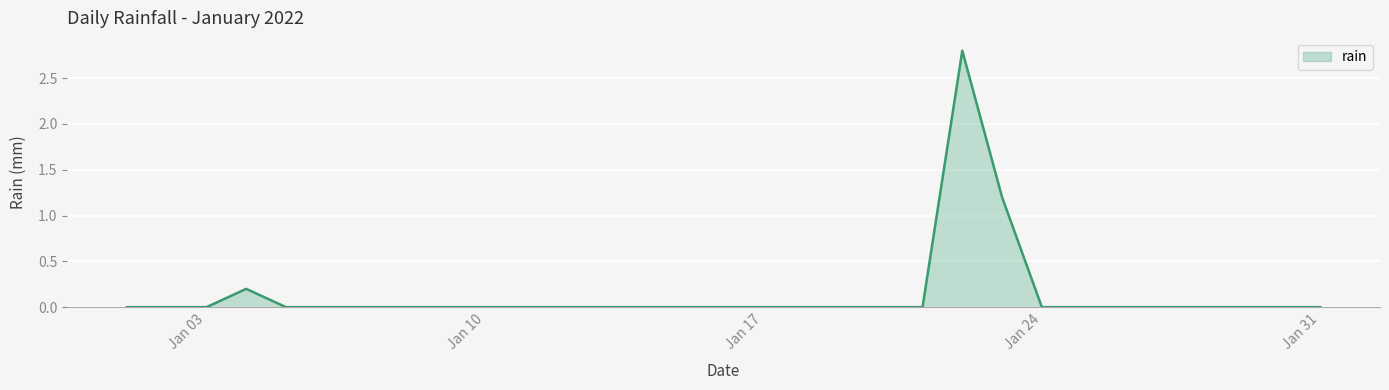

What is the maximum value shown in the chart?

2.8